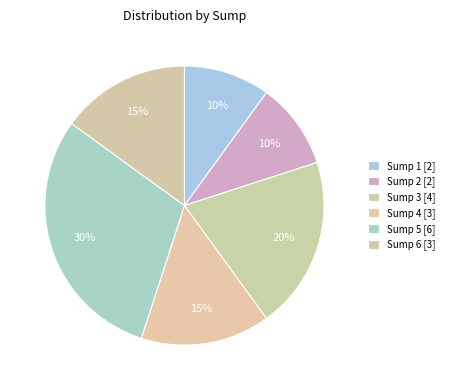

What percentage is the Sump 3 slice, to the nearest percent?

20%